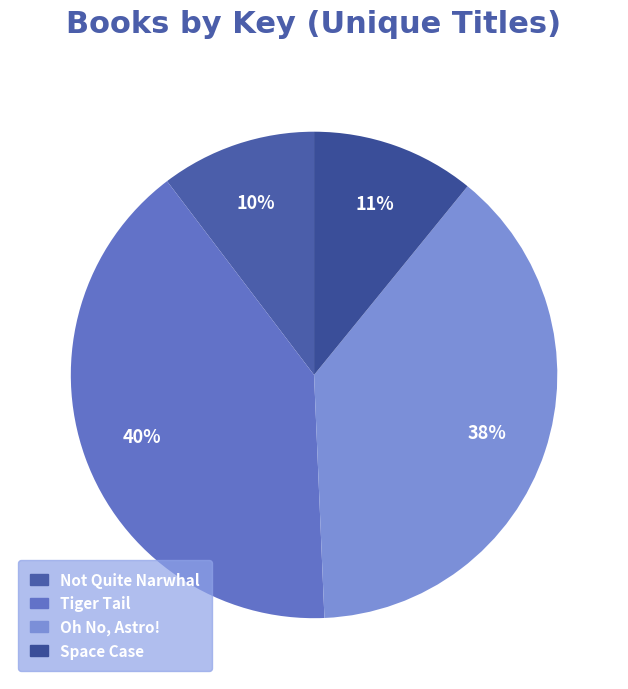

What is the smallest slice in the pie chart?

Not Quite Narwhal